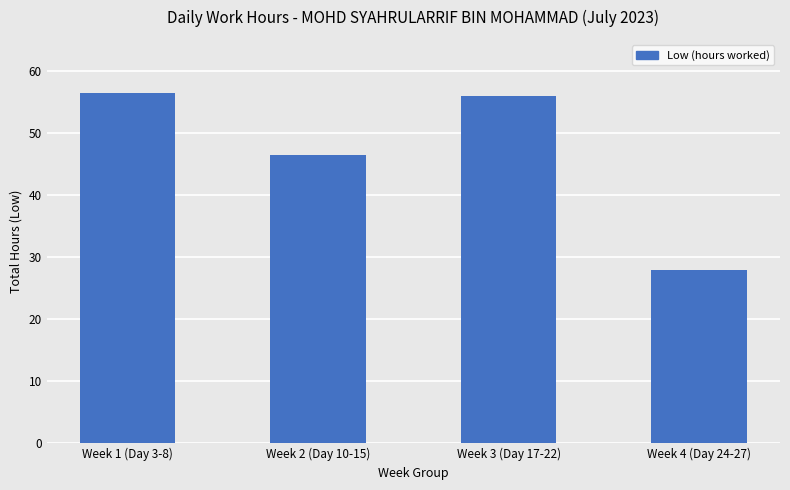

Reading left to right, extract all data points from this chart.

Week 1 (Day 3-8)=56.4	Week 2 (Day 10-15)=46.4	Week 3 (Day 17-22)=55.9	Week 4 (Day 24-27)=28.0